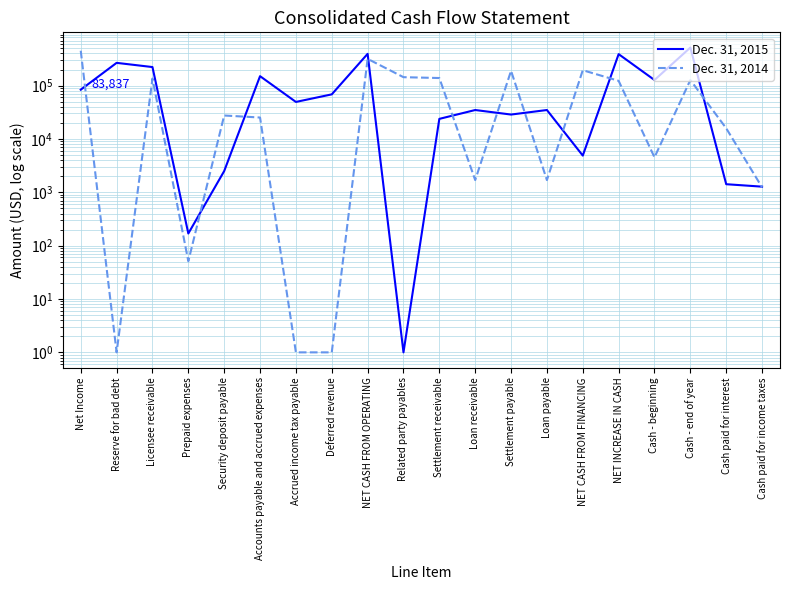

Rank the categories by Dec. 31, 2015 value from lowest to highest.

Related party payables, Prepaid expenses, Cash paid for income taxes, Cash paid for interest, Security deposit payable, NET CASH FROM FINANCING, Settlement receivable, Settlement payable, Loan receivable, Loan payable, Accrued income tax payable, Deferred revenue, Net Income, Cash - beginning, Accounts payable and accrued expenses, Licensee receivable, Reserve for bad debt, NET INCREASE IN CASH, NET CASH FROM OPERATING, Cash - end of year